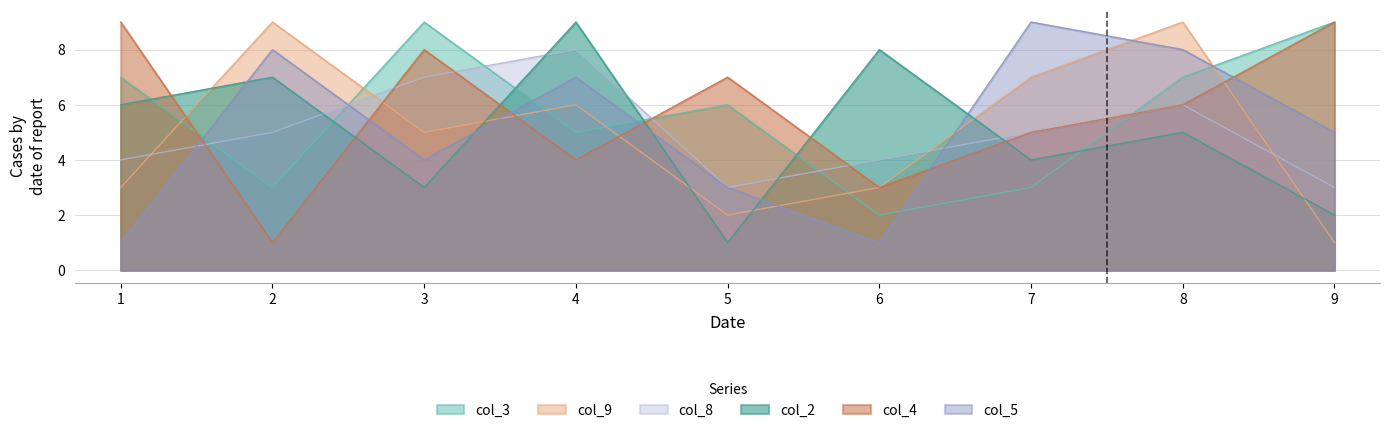

After their last crossing, which series has the higher values: col_8 or col_2?

col_8